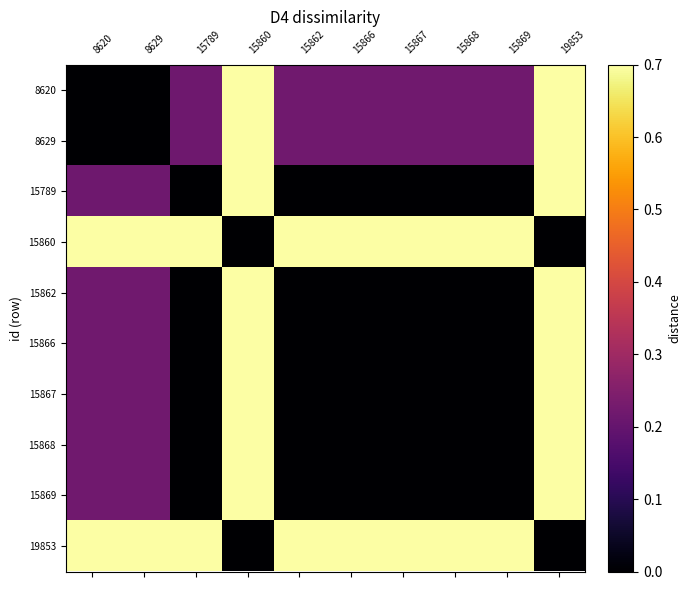

Reading left to right, transcribe all the data shown in this chart.

8620: 8620=0.0	8629=0.0	15789=0.2	15860=0.8	15862=0.2	15866=0.2	15867=0.2	15868=0.2	15869=0.2	19853=0.8
8629: 8620=0.0	8629=0.0	15789=0.2	15860=0.8	15862=0.2	15866=0.2	15867=0.2	15868=0.2	15869=0.2	19853=0.8
15789: 8620=0.2	8629=0.2	15789=0.0	15860=1.0	15862=0.0	15866=0.0	15867=0.0	15868=0.0	15869=0.0	19853=1.0
15860: 8620=0.8	8629=0.8	15789=1.0	15860=0.0	15862=1.0	15866=1.0	15867=1.0	15868=1.0	15869=1.0	19853=0.0
15862: 8620=0.2	8629=0.2	15789=0.0	15860=1.0	15862=0.0	15866=0.0	15867=0.0	15868=0.0	15869=0.0	19853=1.0
15866: 8620=0.2	8629=0.2	15789=0.0	15860=1.0	15862=0.0	15866=0.0	15867=0.0	15868=0.0	15869=0.0	19853=1.0
15867: 8620=0.2	8629=0.2	15789=0.0	15860=1.0	15862=0.0	15866=0.0	15867=0.0	15868=0.0	15869=0.0	19853=1.0
15868: 8620=0.2	8629=0.2	15789=0.0	15860=1.0	15862=0.0	15866=0.0	15867=0.0	15868=0.0	15869=0.0	19853=1.0
15869: 8620=0.2	8629=0.2	15789=0.0	15860=1.0	15862=0.0	15866=0.0	15867=0.0	15868=0.0	15869=0.0	19853=1.0
19853: 8620=0.8	8629=0.8	15789=1.0	15860=0.0	15862=1.0	15866=1.0	15867=1.0	15868=1.0	15869=1.0	19853=0.0